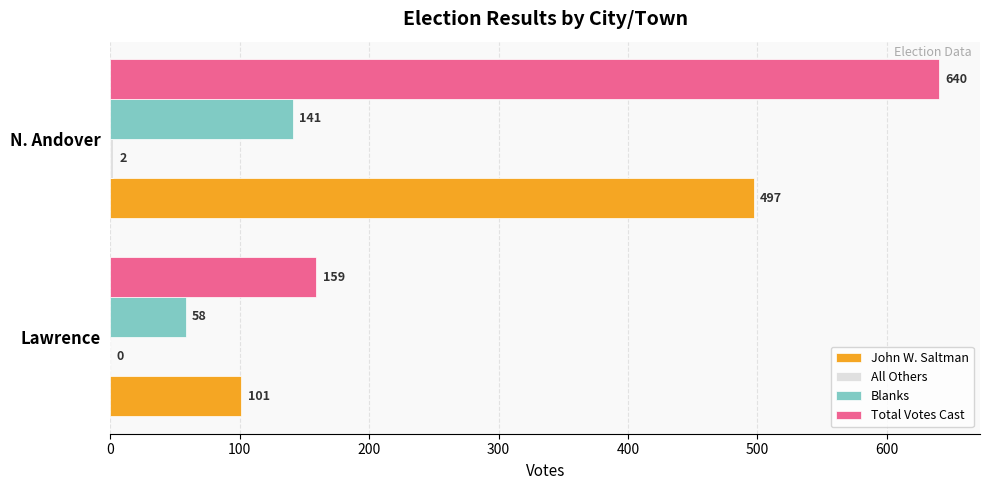

What is the sum of all John W. Saltman values?

598